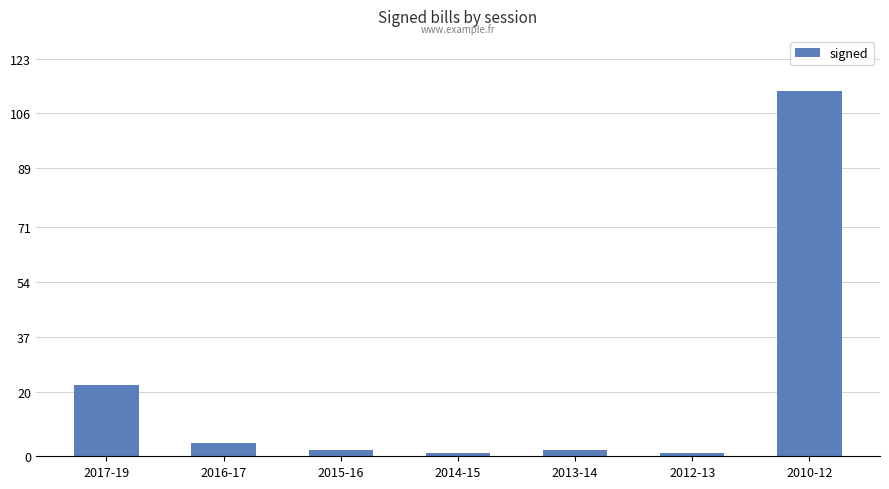

The value at 2017-19 is 22. True or false?

True